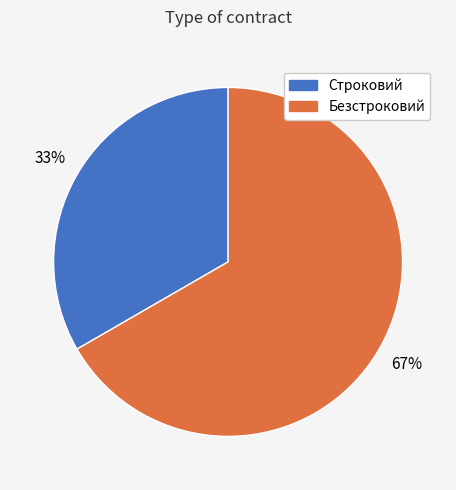

What is the ratio of the value at Безстроковий to the value at Строковий?

2.0